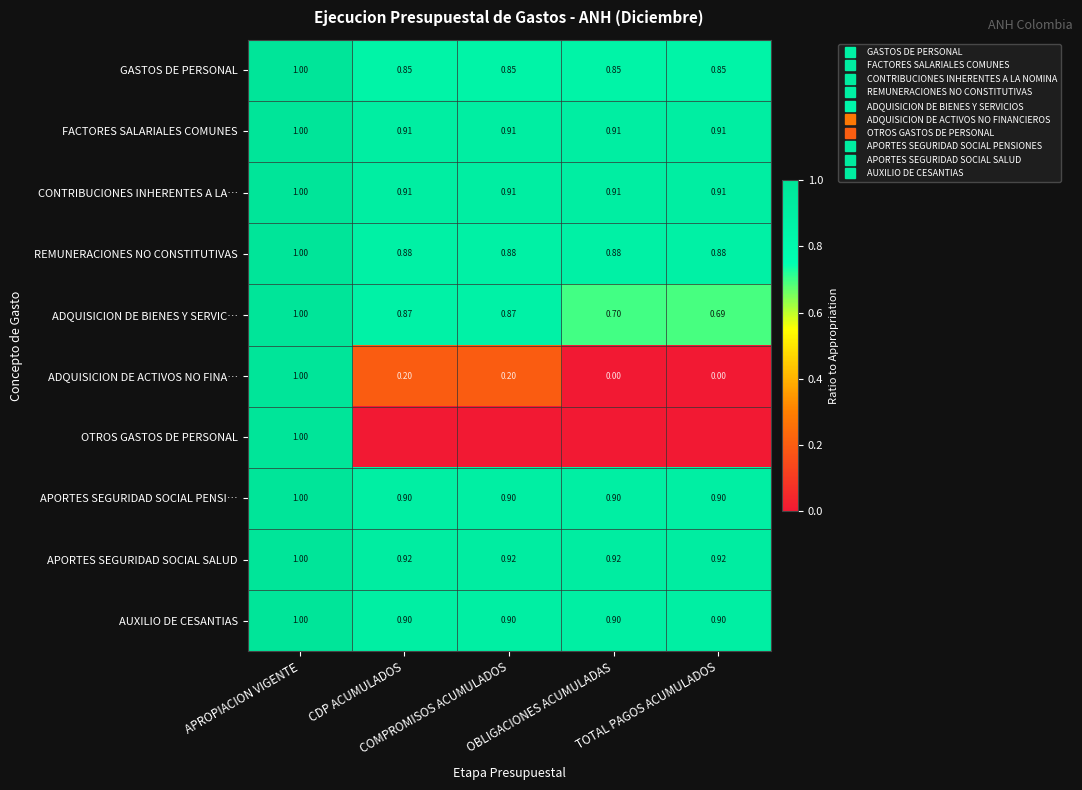

Which category has the lowest value in the CONTRIBUCIONES INHERENTES A LA… series?

TOTAL PAGOS ACUMULADOS